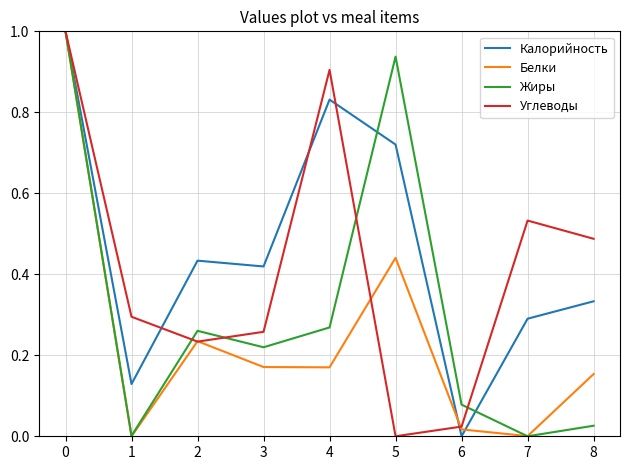

Count the number of data series in this chart.

4